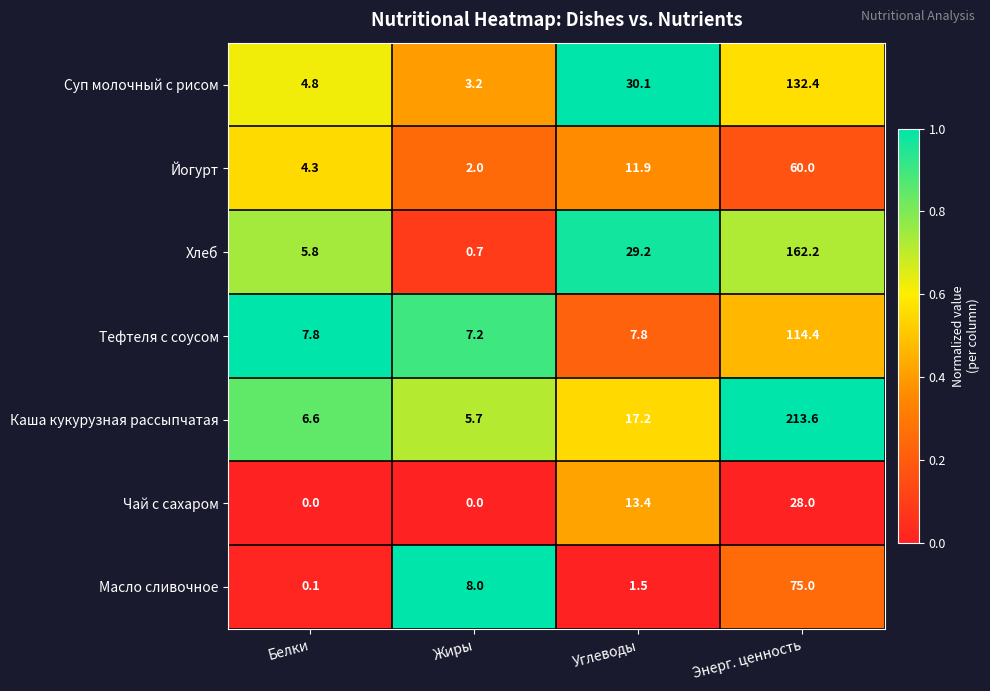

Is it true that Йогурт equals 60.0 at Энерг. ценность?

True